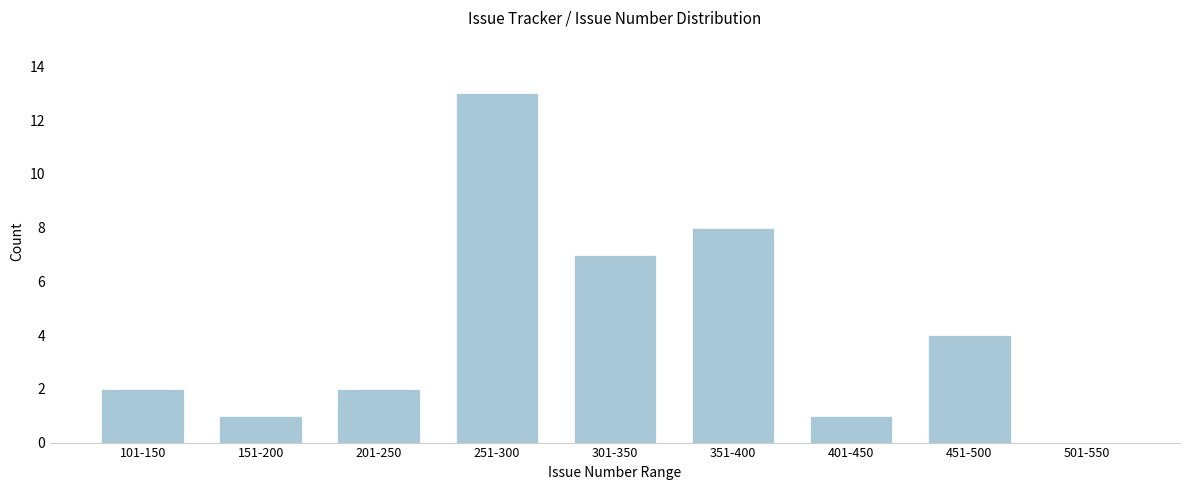

Reading left to right, what are all the values shown in this chart?

101-150=2	151-200=1	201-250=2	251-300=13	301-350=7	351-400=8	401-450=1	451-500=4	501-550=0